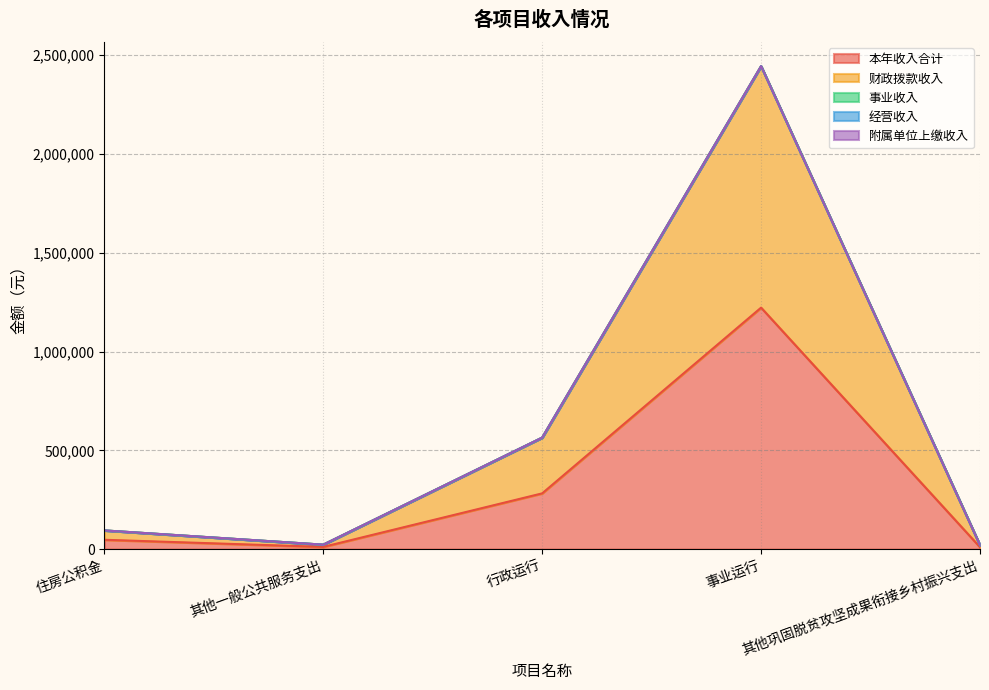

What are all the series names shown in the legend?

本年收入合计, 财政拨款收入, 事业收入, 经营收入, 附属单位上缴收入